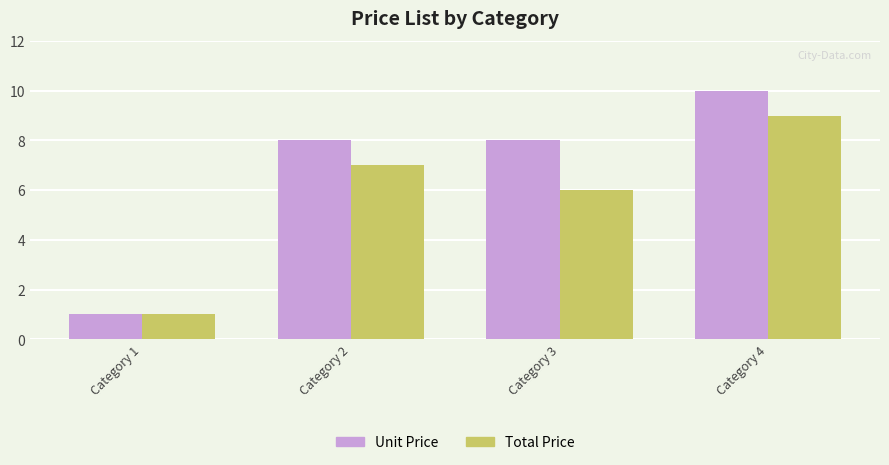

List the series in order of their overall mean, lowest first.

Total Price, Unit Price